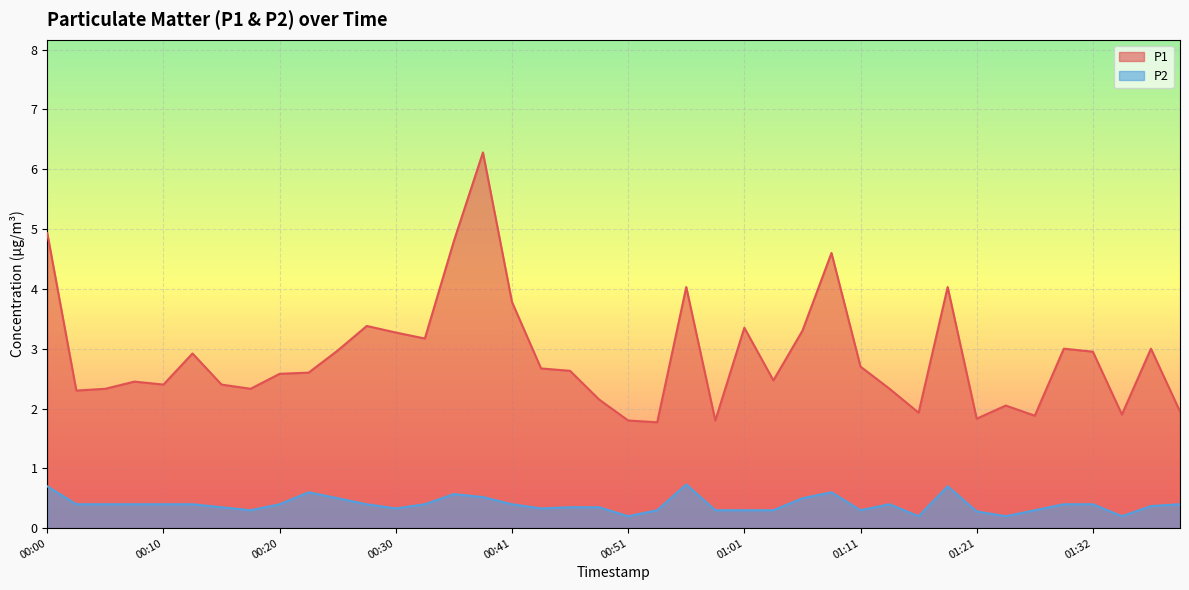

How many series are shown in this chart?

2